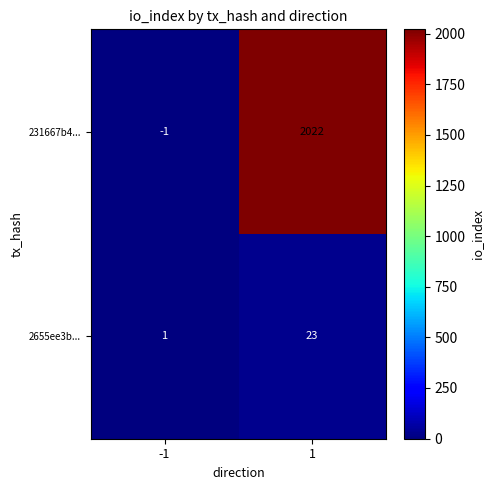

At 1, list the series in order from largest to smallest.

231667b4..., 2655ee3b...